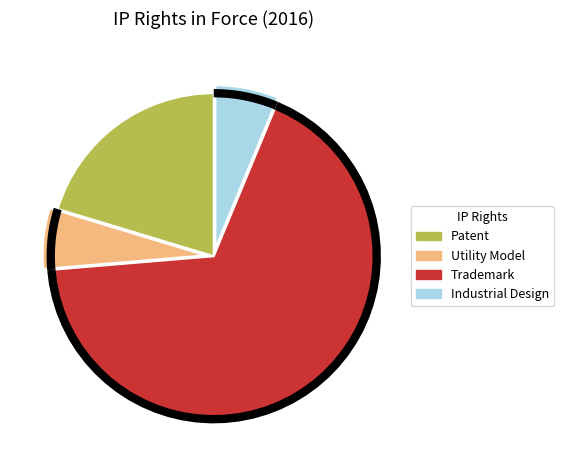

Is it true that Patent is 20% of the pie?

True